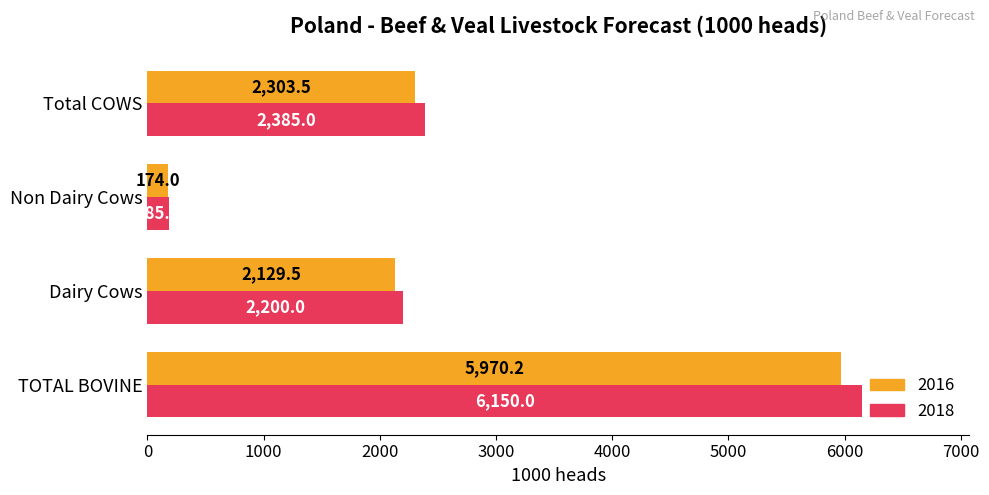

How many values in the 2016 series are below 2303?

2